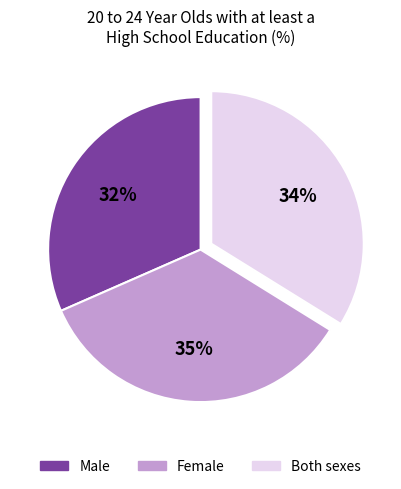

Is there any slice that represents more than half of the pie?

No